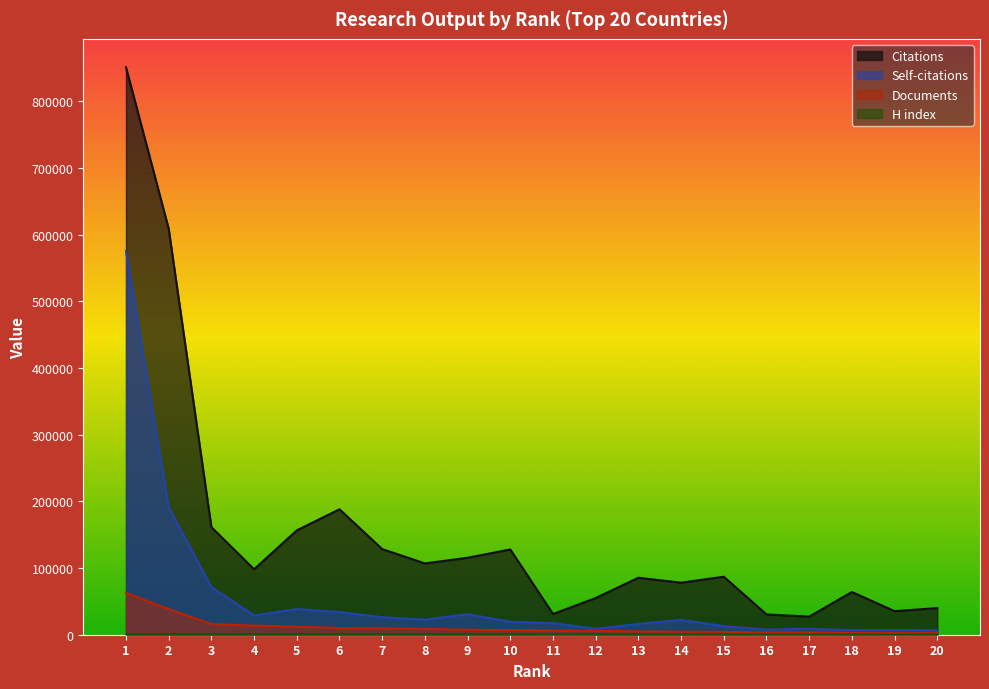

How many interior local valleys does the H index series have?

6